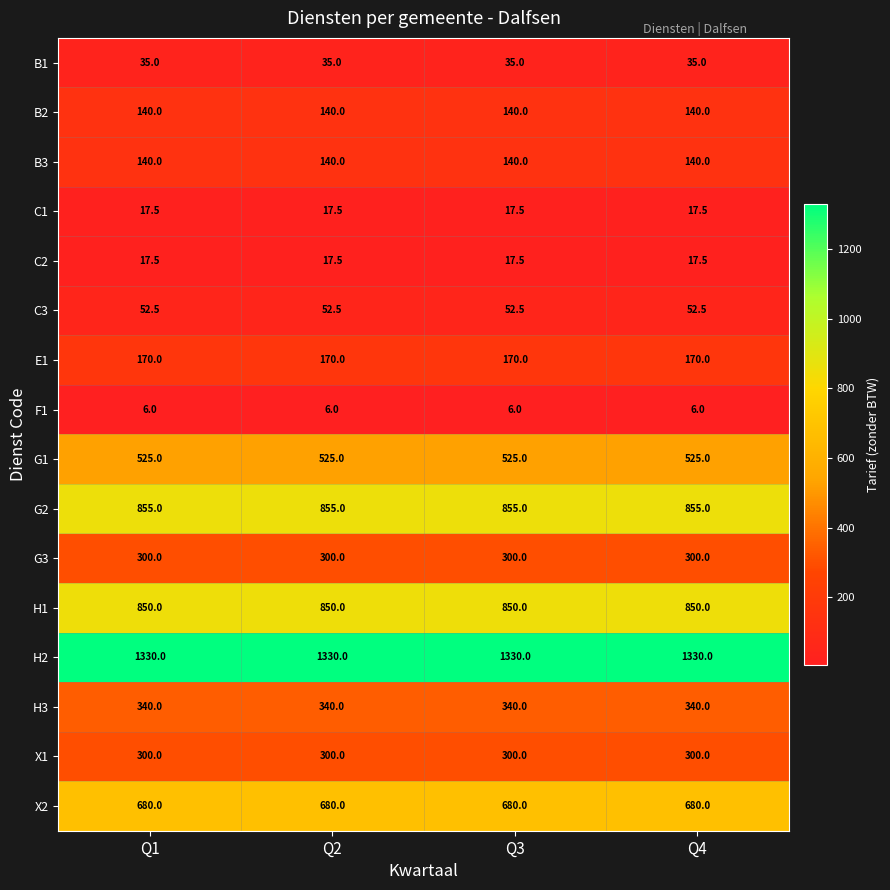

What is the lowest value of the C3 series?

52.5